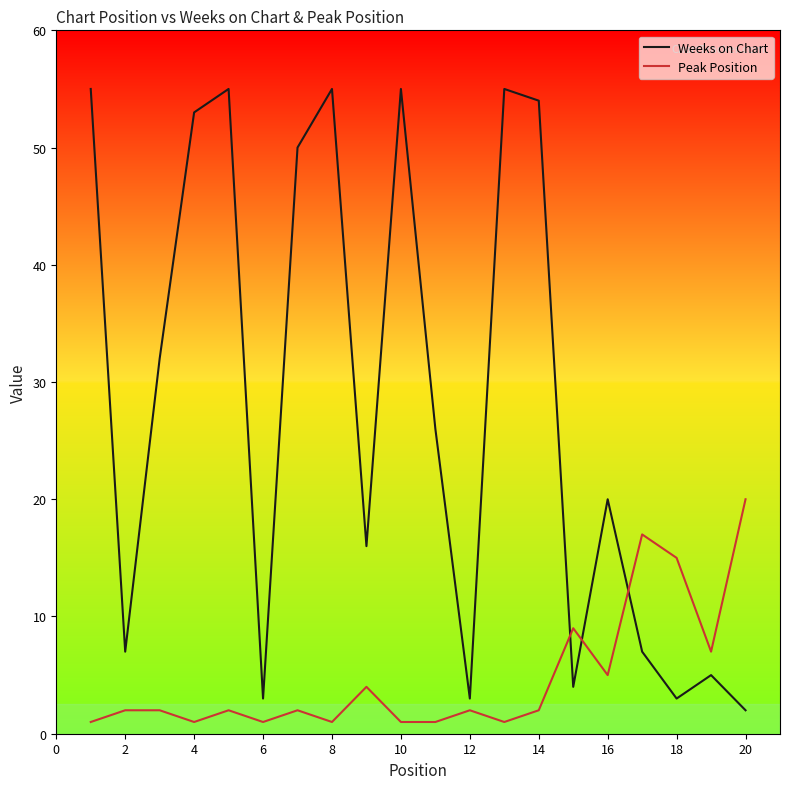

Does the chart have visible grid lines?

No